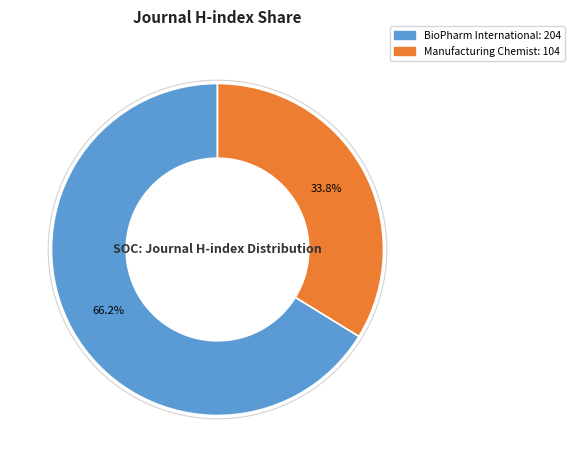

How many segments does this pie chart have?

2